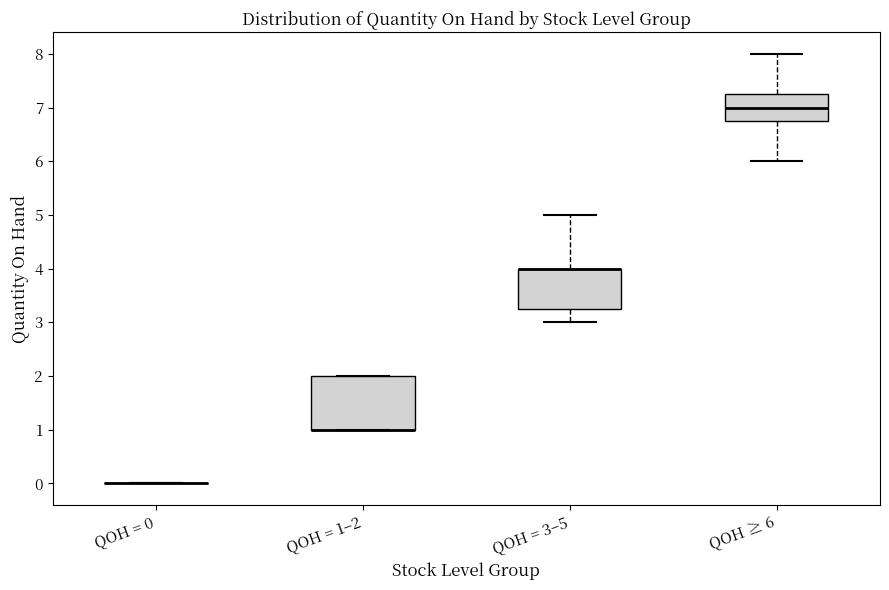

Reading left to right, transcribe this box plot: for each box, give where its median line is, the range the box spans, and where its two whiskers end, as read against the y-axis. The values are not printed on the chart, so give them approximately, as read against the axis.

QOH = 0: box collapsed to a line at 0.0, whiskers 0.0 to 0.0
QOH = 1–2: median 1.0 (drawn on the box's lower edge), box 1.0 to 2.0, whiskers 1.0 to 2.0
QOH = 3–5: median 4.0 (drawn on the box's upper edge), box 3.3 to 4.0, whiskers 3.0 to 5.0
QOH ≥ 6: median 7.0, box 6.8 to 7.3, whiskers 6.0 to 8.0